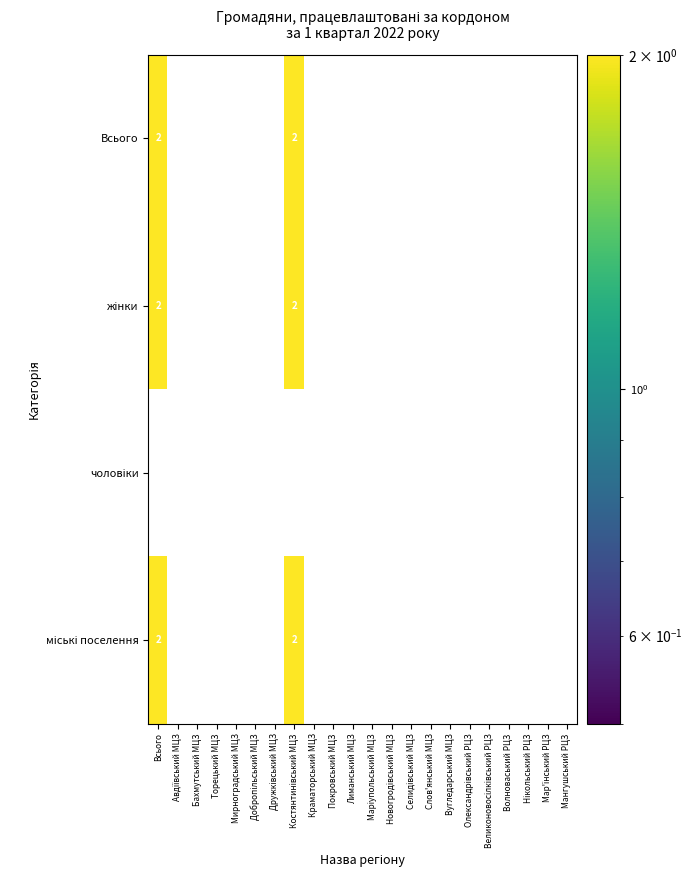

Is it true that Всього equals -1 at Слов'янський МЦЗ?

False